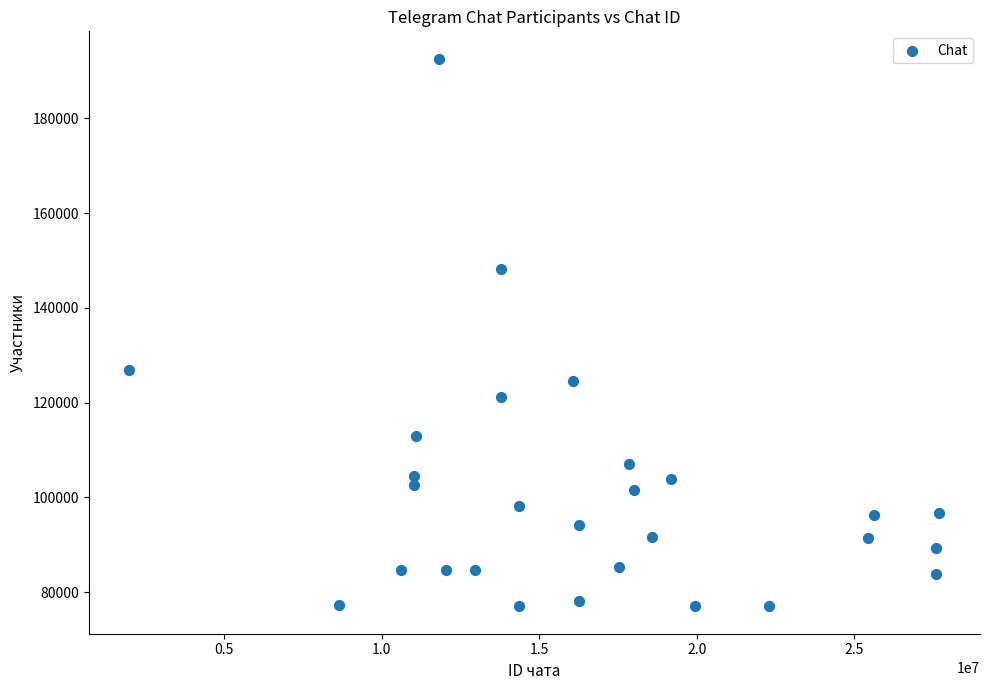

What Y value in the scatter plot is closest to 134813?

126990